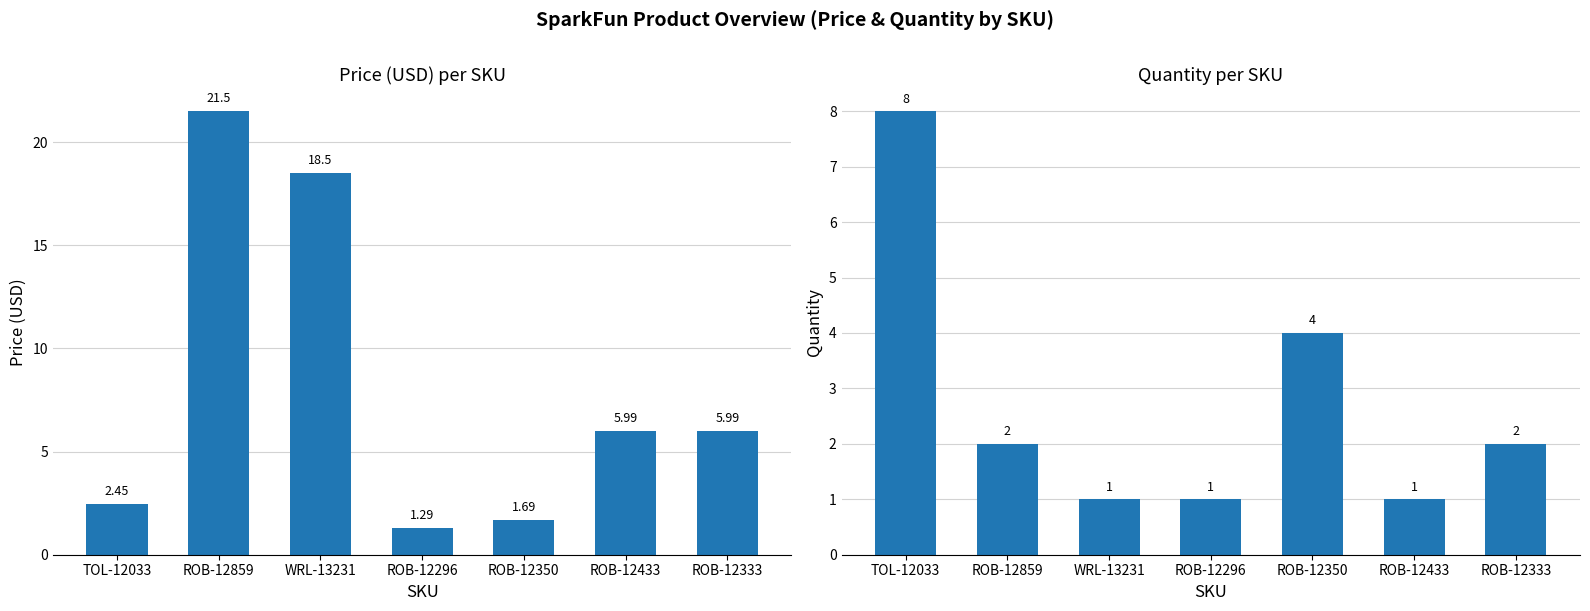

What is the difference between the maximum and second lowest values in the Price (USD) series?

19.8